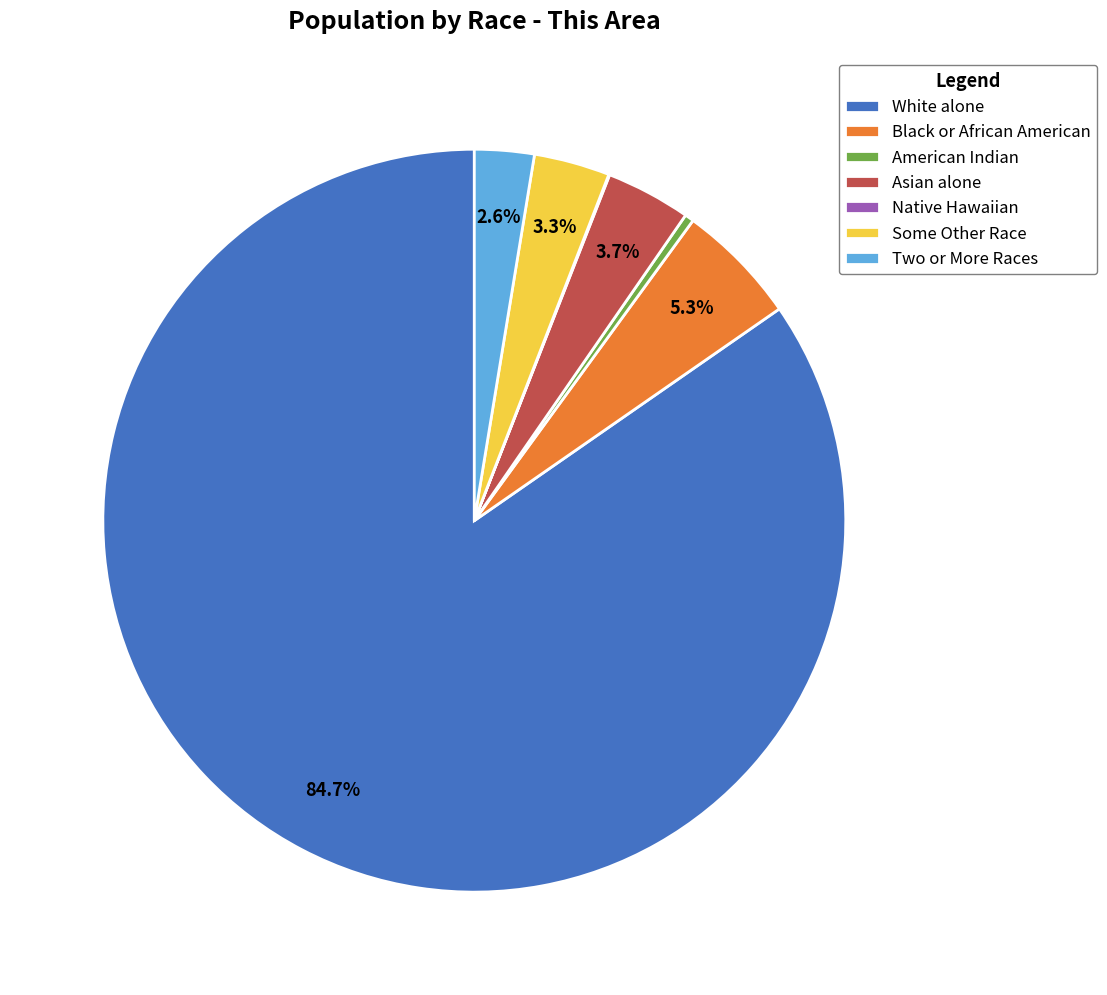

Which slice is the largest?

White alone